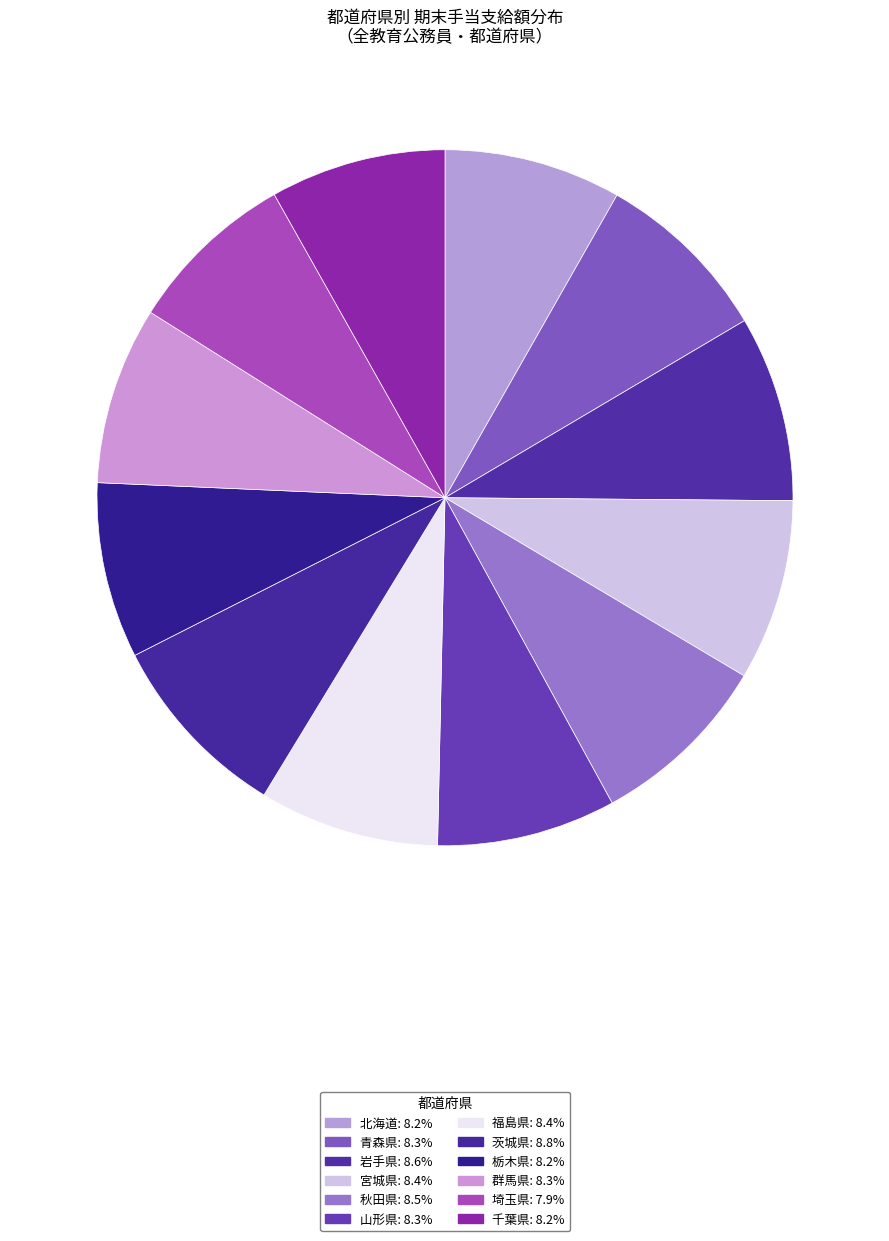

True or false: 栃木県 accounts for 14% of the total.

False